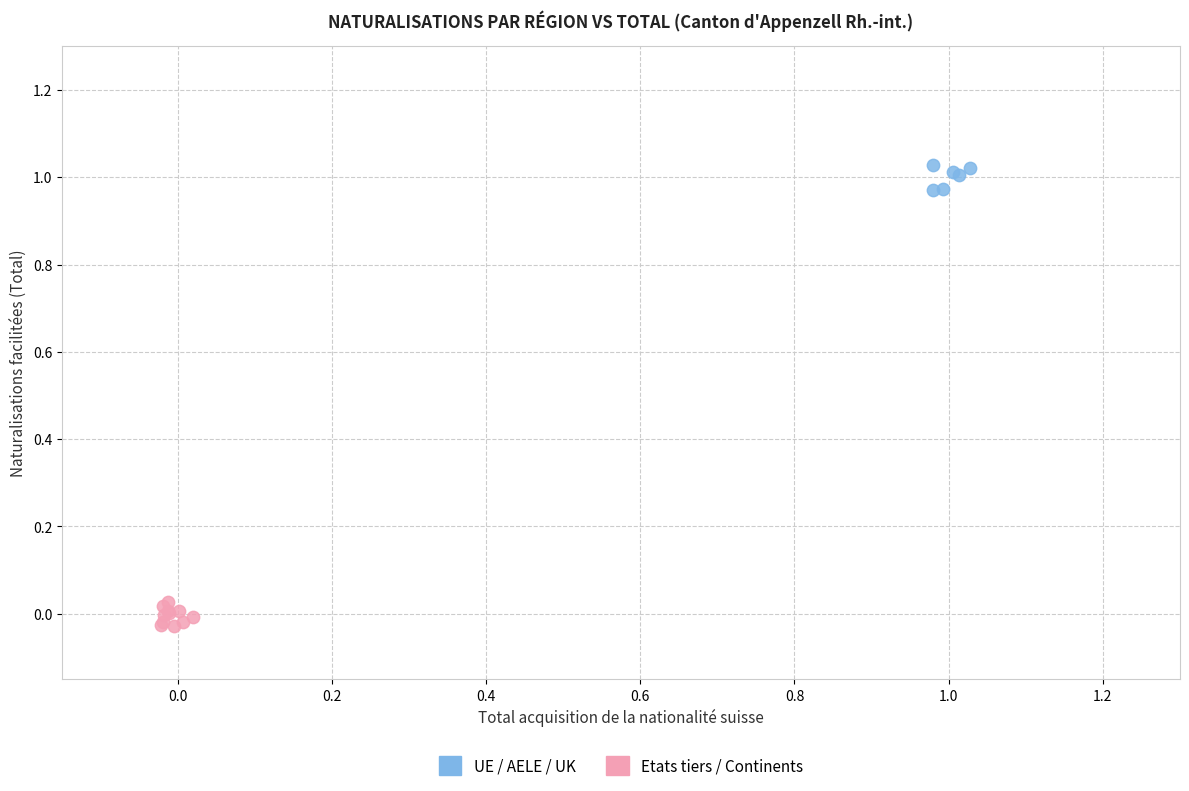

Which series reaches the minimum Y coordinate?

Etats tiers / Continents